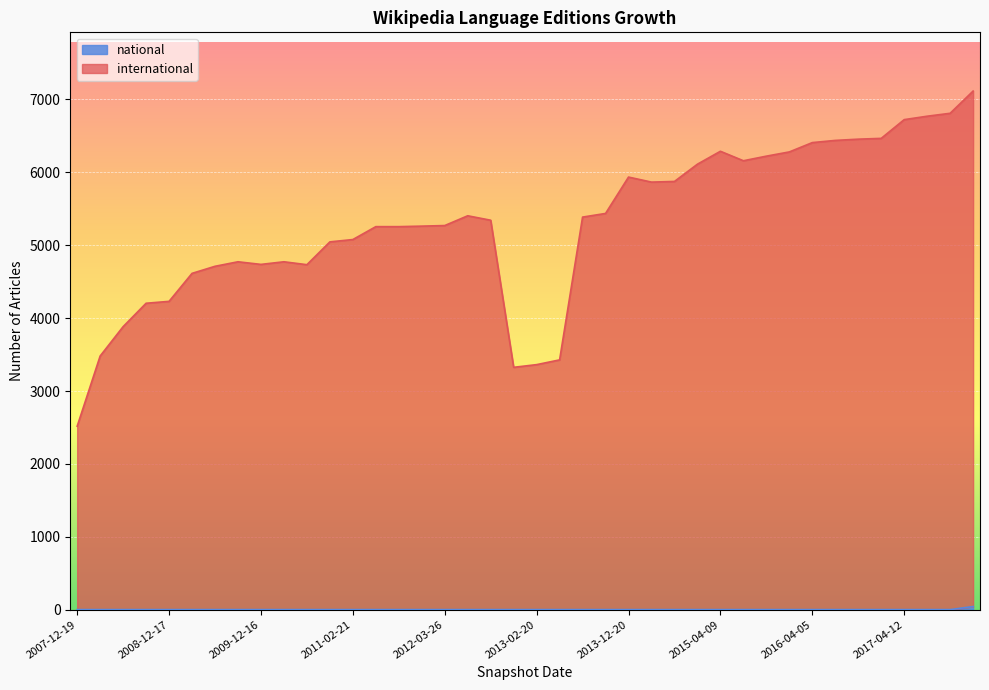

True or false: international has more than 2 interior local peaks.

True